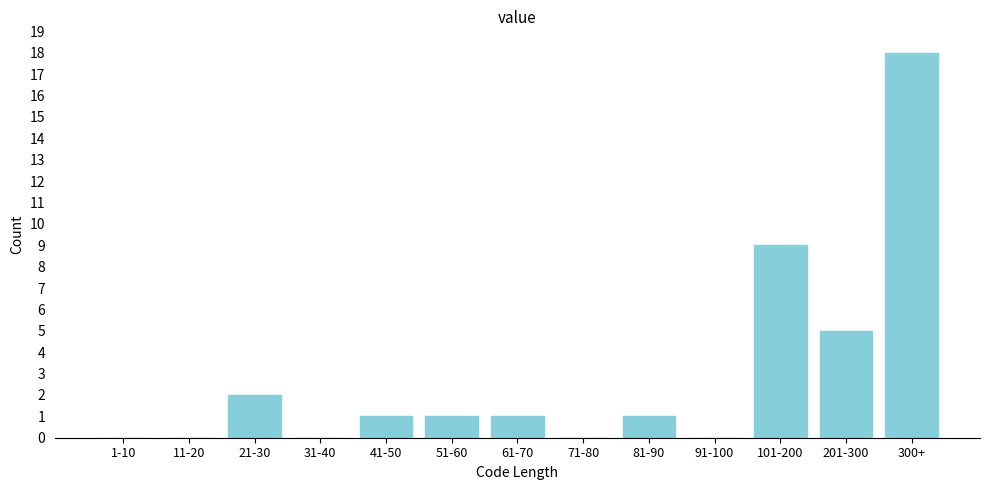

Reading left to right, list all the values displayed in this chart.

1-10=0	11-20=0	21-30=2	31-40=0	41-50=1	51-60=1	61-70=1	71-80=0	81-90=1	91-100=0	101-200=9	201-300=5	300+=18